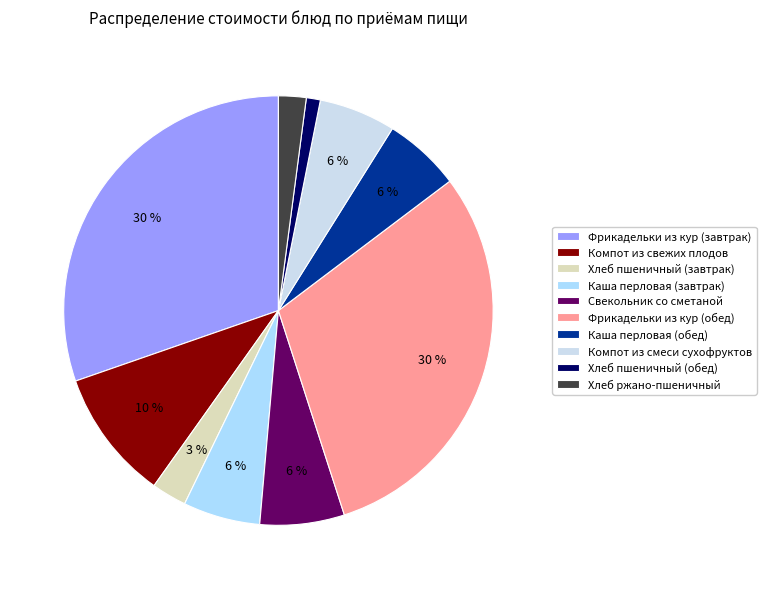

Is there a majority slice in this chart?

No